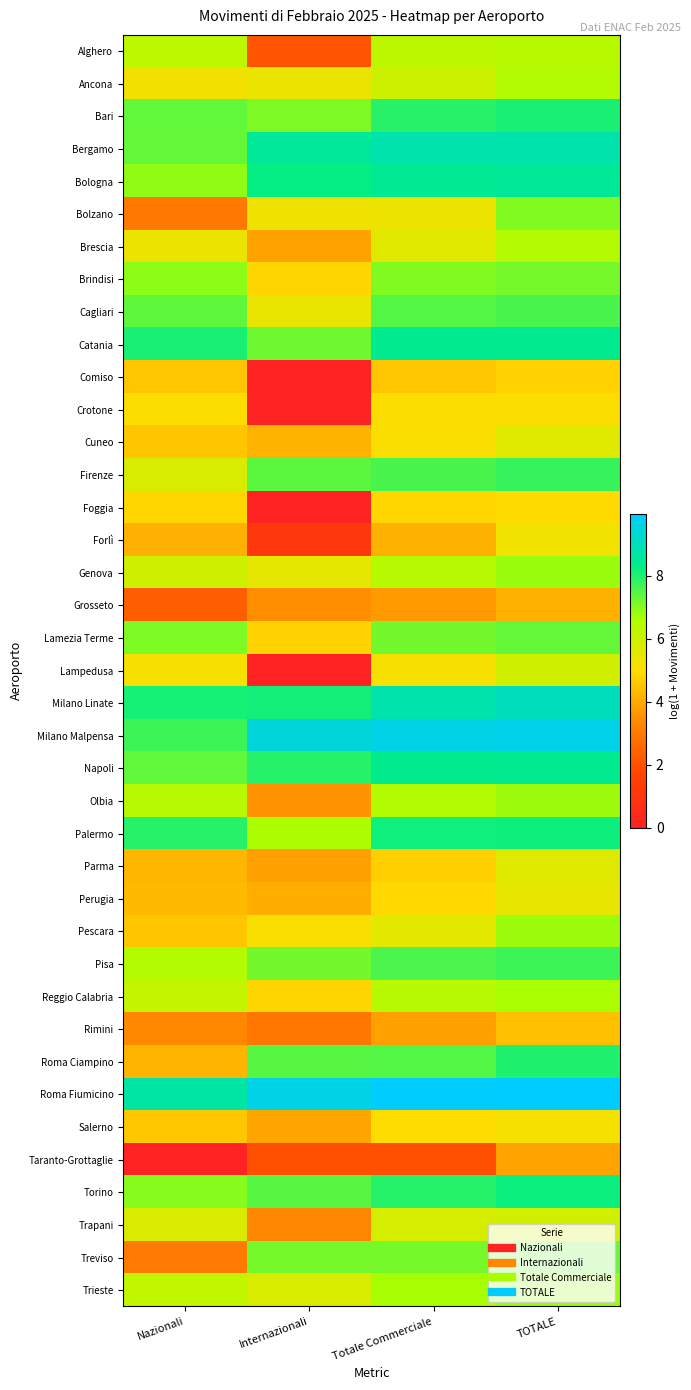

Between TOTALE and Internazionali, which is larger?

TOTALE